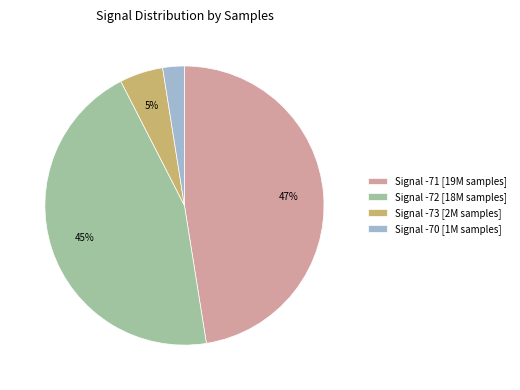

What is the smallest slice in the pie chart?

Signal -70 [1M samples]